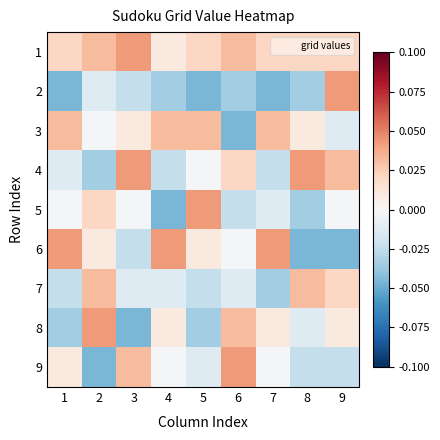

Reading left to right, what are all the values shown in this chart?

1: 1=0.0	2=0.0	3=0.0	4=0.0	5=0.0	6=0.0	7=0.0	8=0.0	9=0.0
2: 1=-0.0	2=-0.0	3=-0.0	4=-0.0	5=-0.0	6=-0.0	7=-0.0	8=-0.0	9=0.0
3: 1=0.0	2=-0.0	3=0.0	4=0.0	5=0.0	6=-0.0	7=0.0	8=0.0	9=-0.0
4: 1=-0.0	2=-0.0	3=0.0	4=-0.0	5=-0.0	6=0.0	7=-0.0	8=0.0	9=0.0
5: 1=-0.0	2=0.0	3=-0.0	4=-0.0	5=0.0	6=-0.0	7=-0.0	8=-0.0	9=-0.0
6: 1=0.0	2=0.0	3=-0.0	4=0.0	5=0.0	6=-0.0	7=0.0	8=-0.0	9=-0.0
7: 1=-0.0	2=0.0	3=-0.0	4=-0.0	5=-0.0	6=-0.0	7=-0.0	8=0.0	9=0.0
8: 1=-0.0	2=0.0	3=-0.0	4=0.0	5=-0.0	6=0.0	7=0.0	8=-0.0	9=0.0
9: 1=0.0	2=-0.0	3=0.0	4=-0.0	5=-0.0	6=0.0	7=-0.0	8=-0.0	9=-0.0